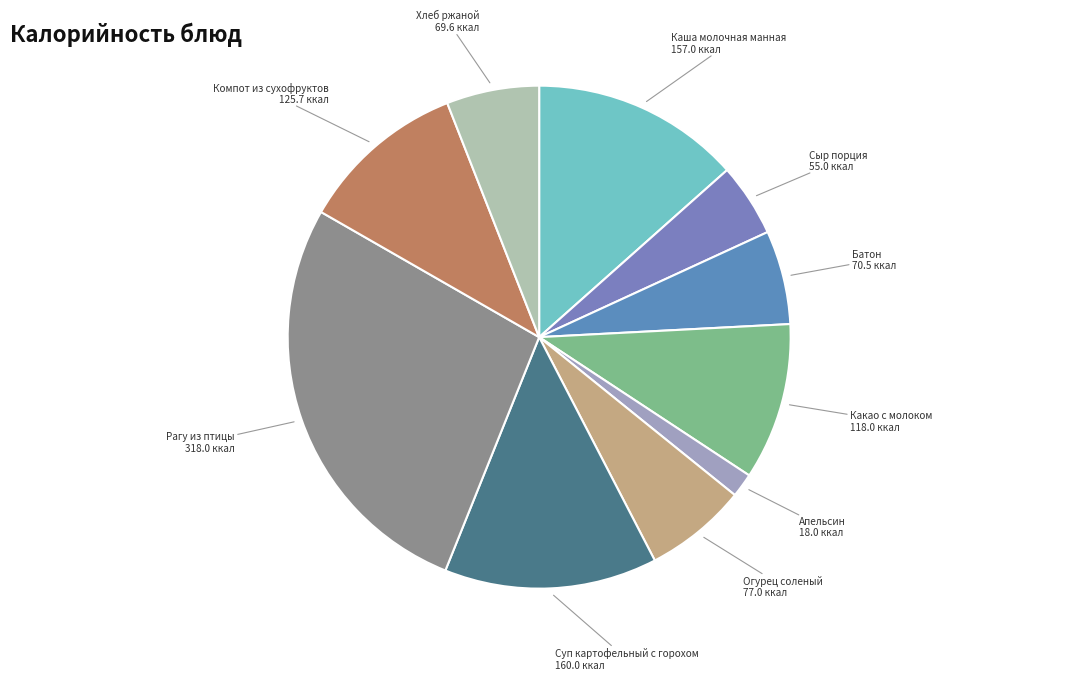

Is the sum of Суп картофельный с горохом and Каша молочная манная greater than half?

No